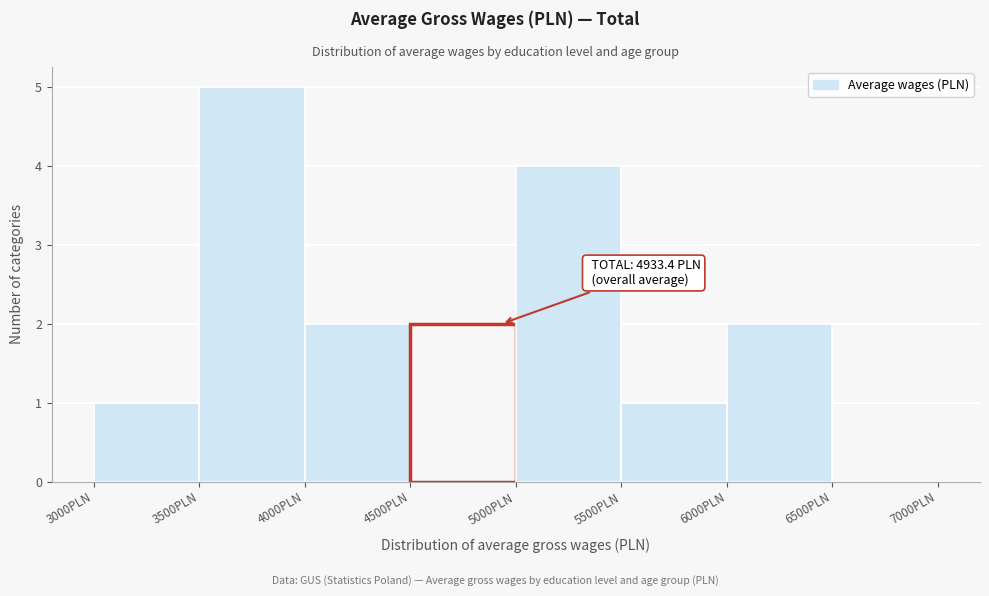

Which range on the x-axis has the tallest bar?

3500 to 4000